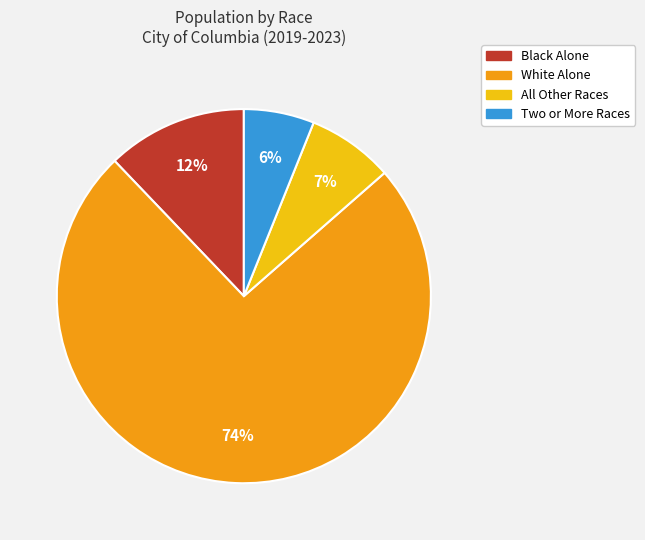

Count the number of slices in the pie.

4